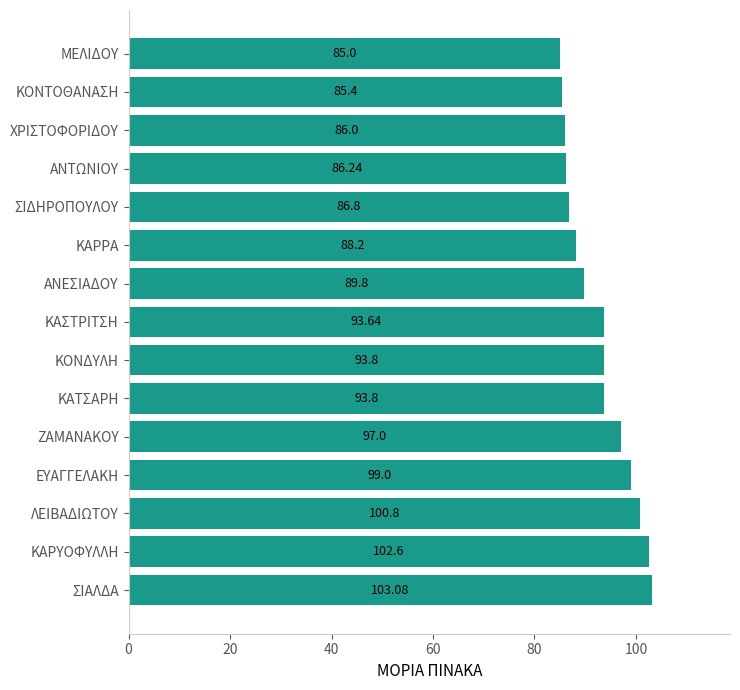

Between ΚΑΡΥΟΦΥΛΛΗ and ΑΝΤΩΝΙΟΥ, which is larger?

ΚΑΡΥΟΦΥΛΛΗ